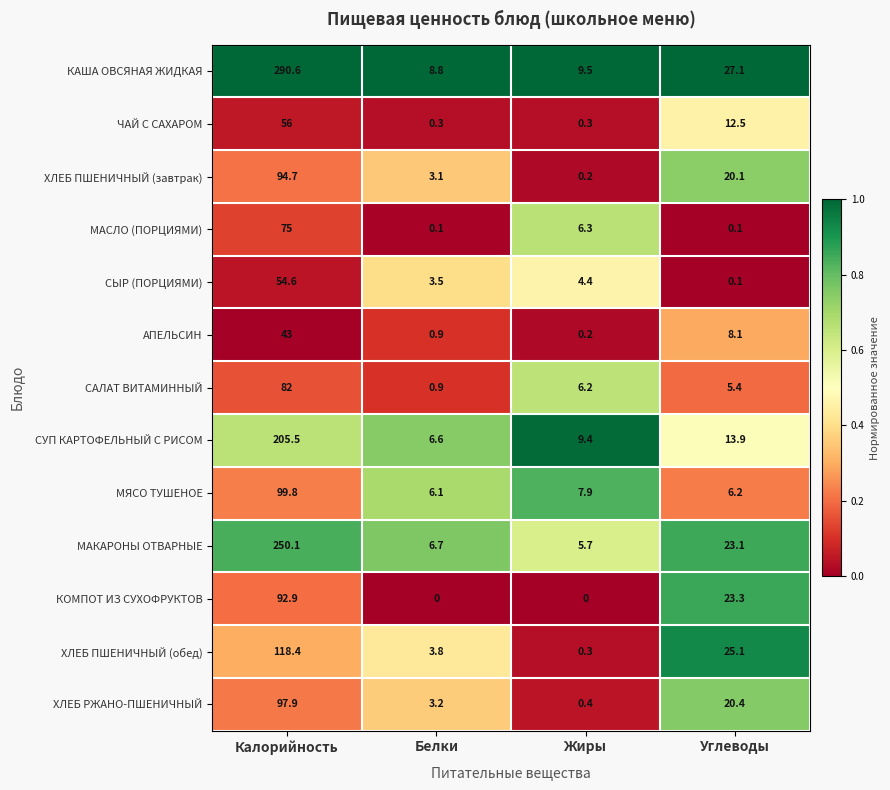

What is the difference between the maximum and second lowest values in the МАСЛО (ПОРЦИЯМИ) series?

74.9